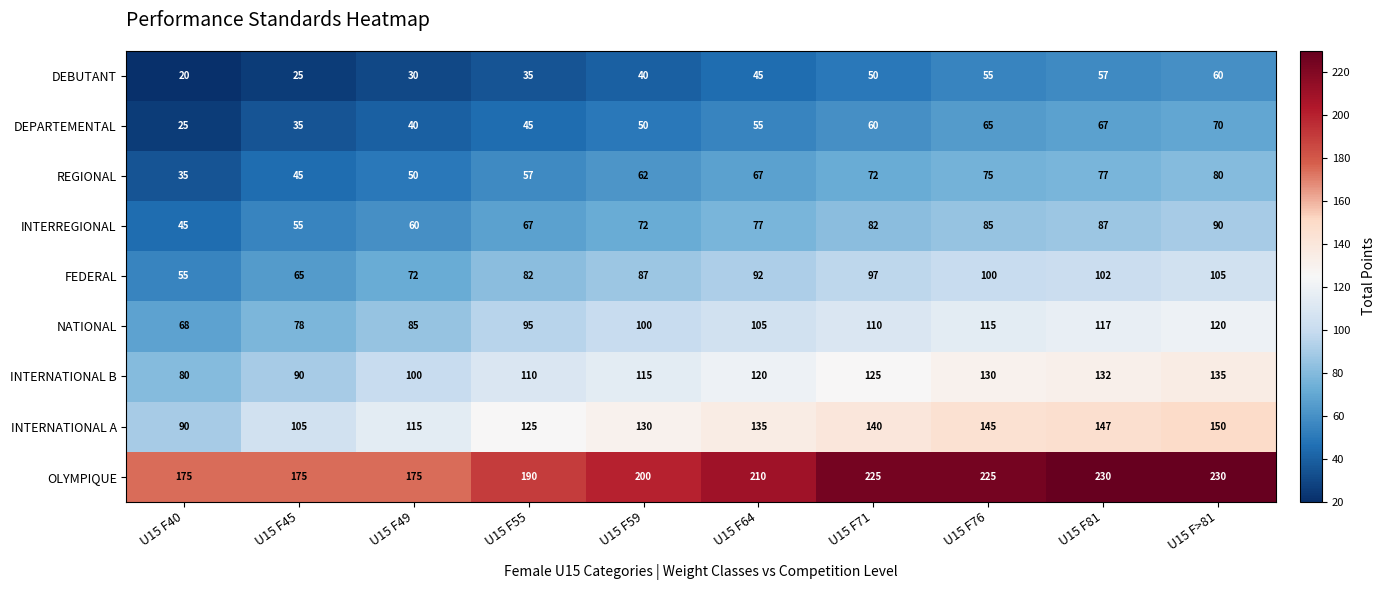

What is the smallest value displayed?

20